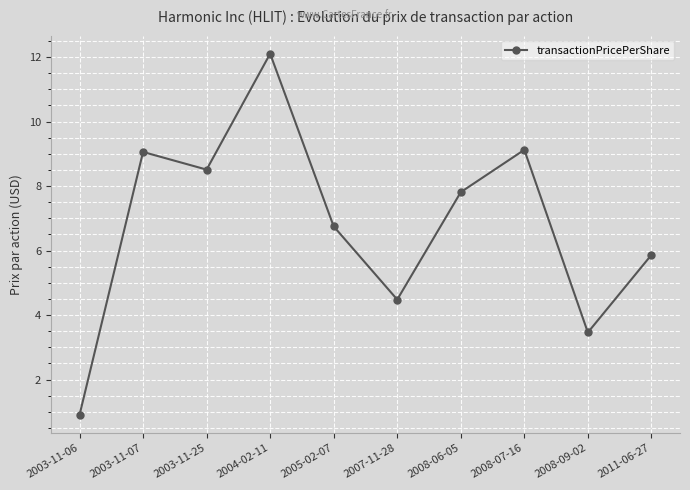

What is the label of the 8th point from the right?

2003-11-25